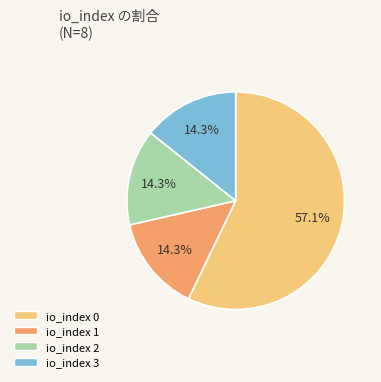

Does any single category account for the majority?

Yes